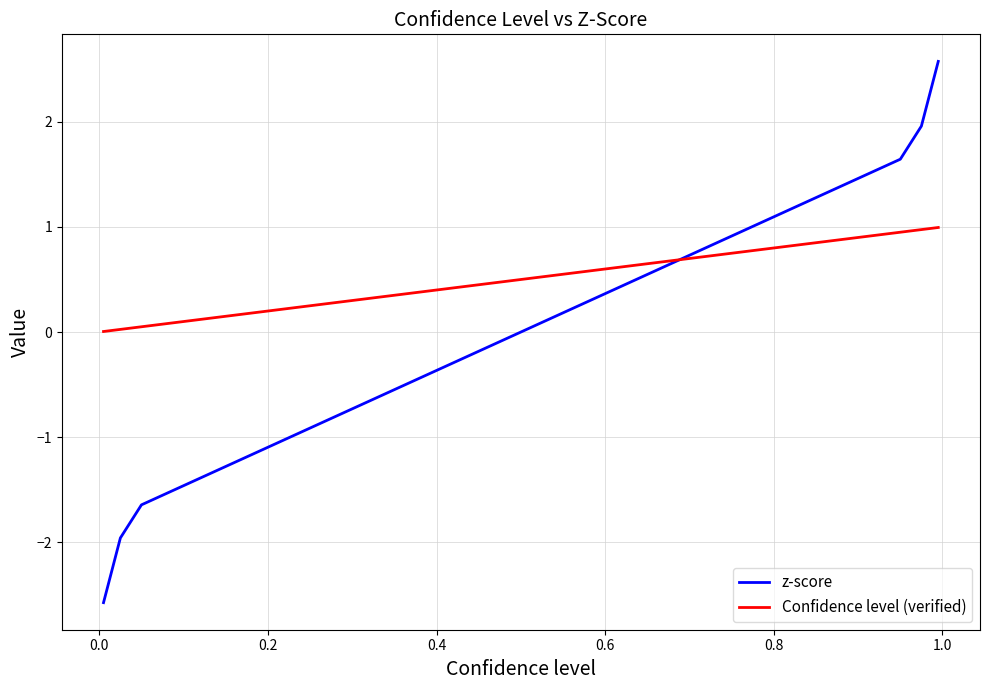

What is the minimum value for z-score?

-2.6